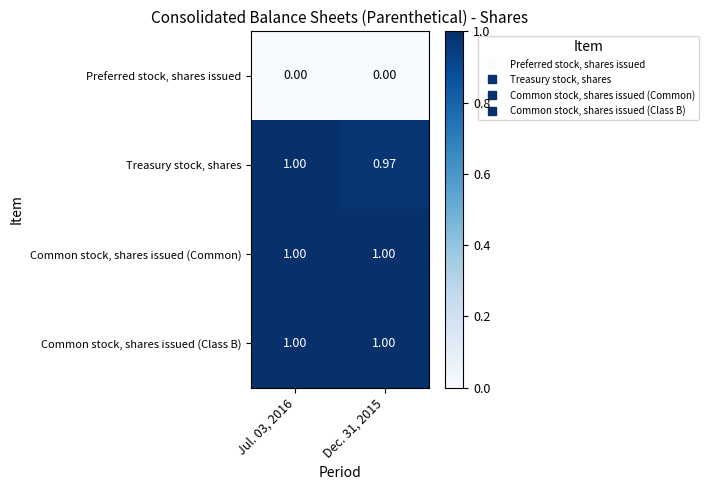

What is the greatest value displayed?

1.0